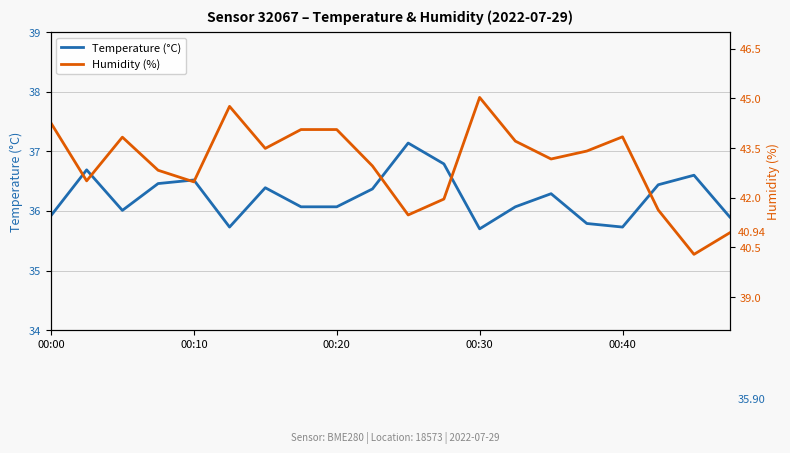

What is the maximum value for Temperature (°C)?

37.1